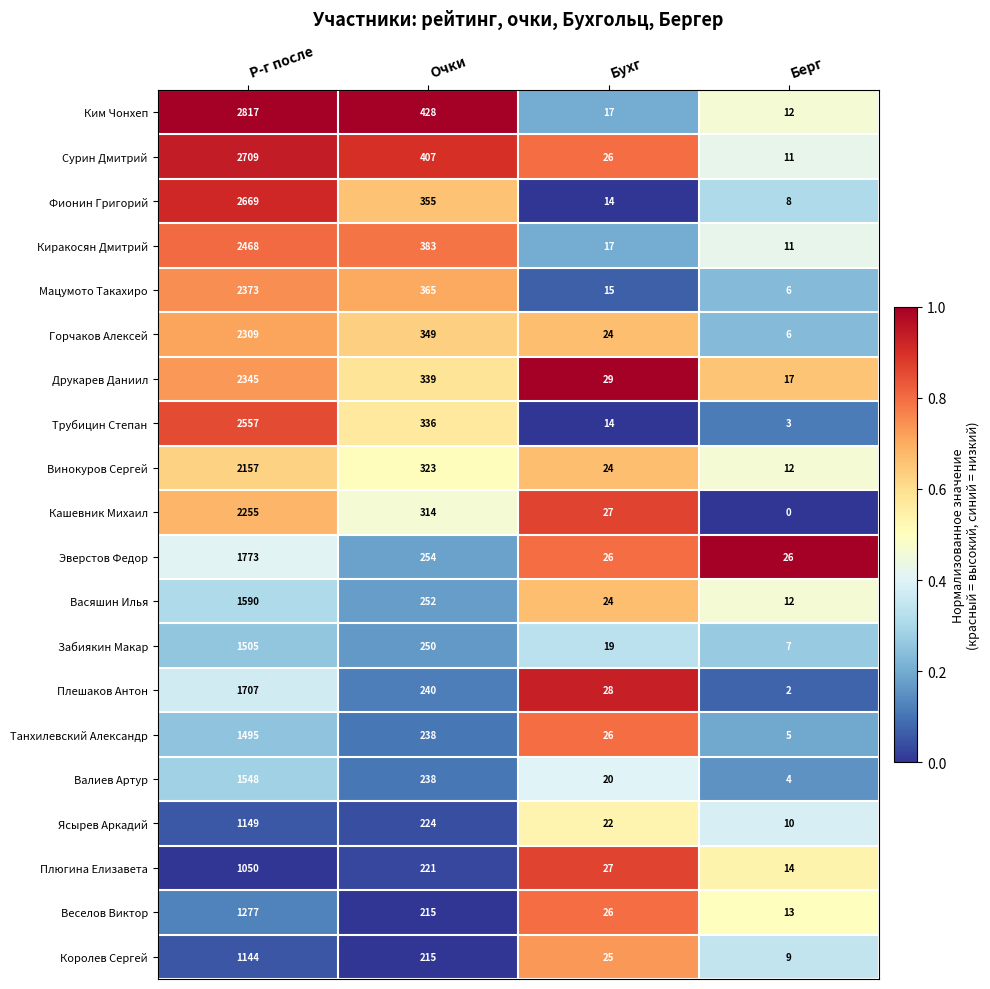

Is it true that Трубицин Степан equals 14 at Бухг?

True